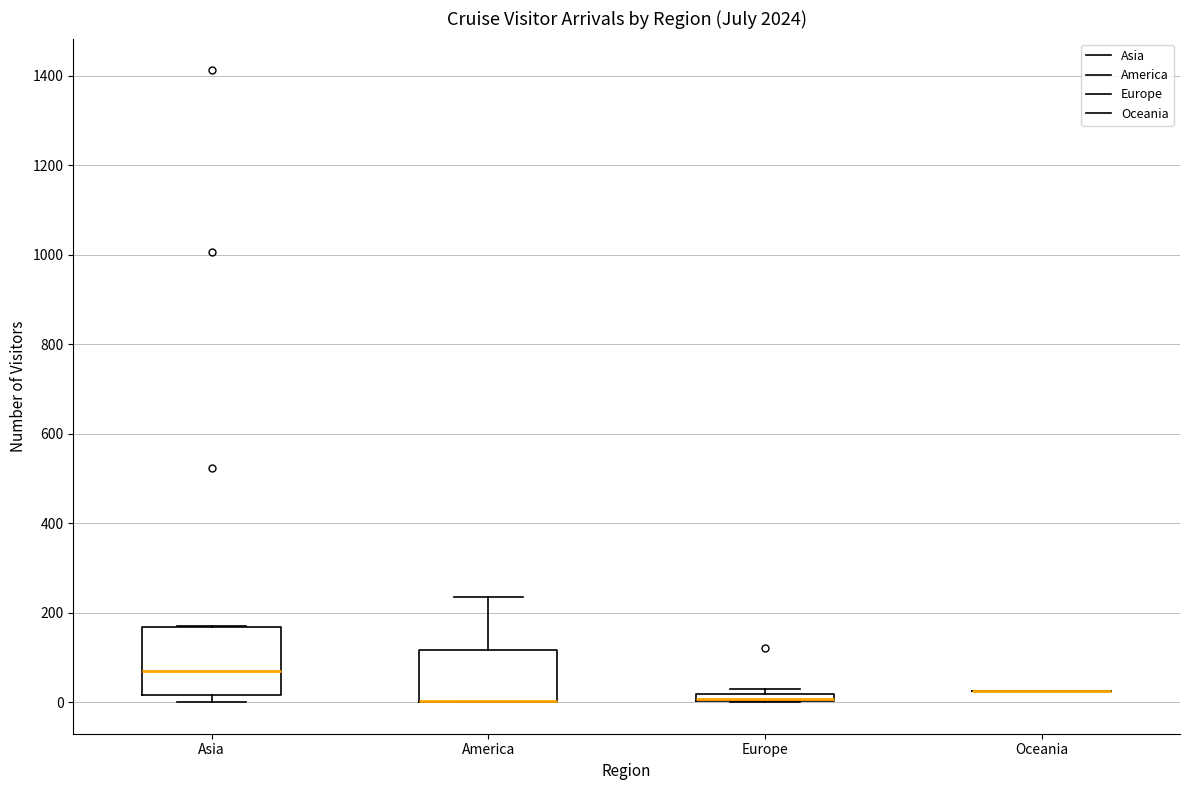

Comparing the boxes themselves (not the whiskers), which one is the tallest?

Asia